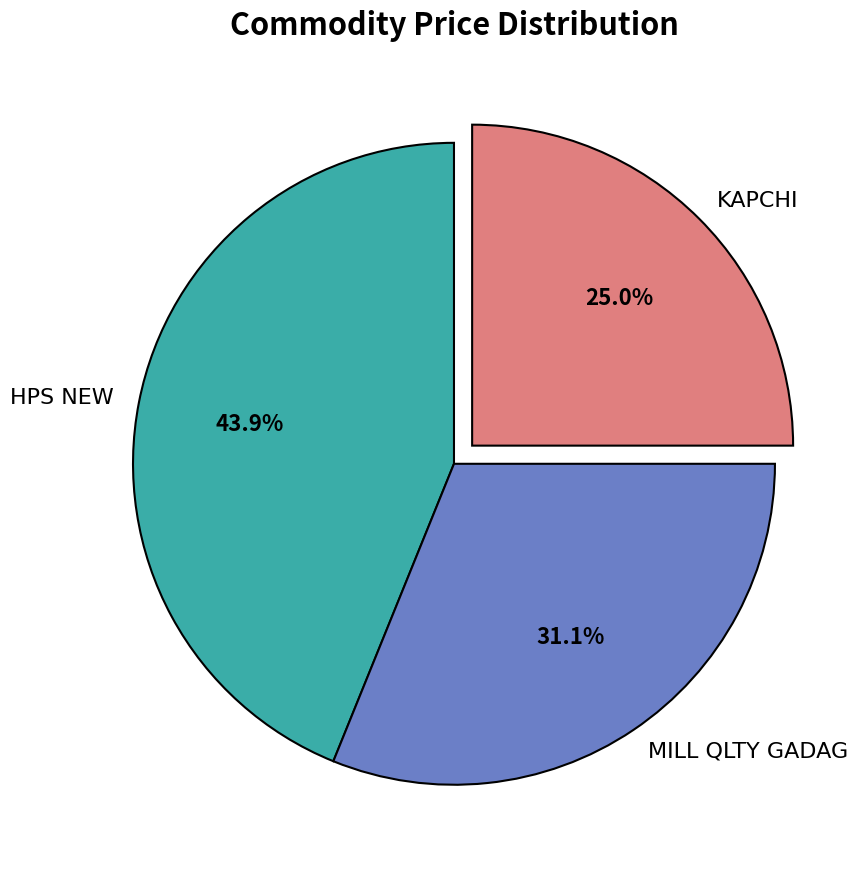

How many slices are in this pie chart?

3